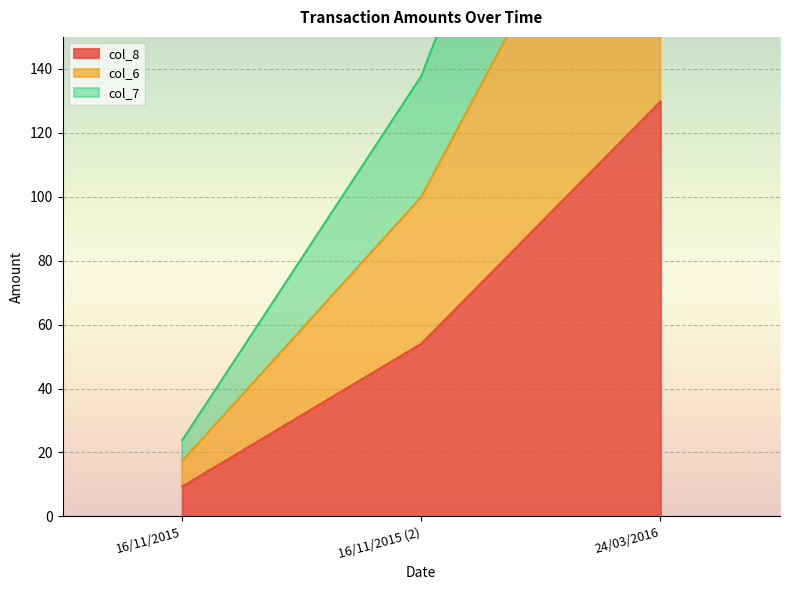

Is the value of col_7 at 24/03/2016 greater than the value of col_8 at 16/11/2015?

Yes